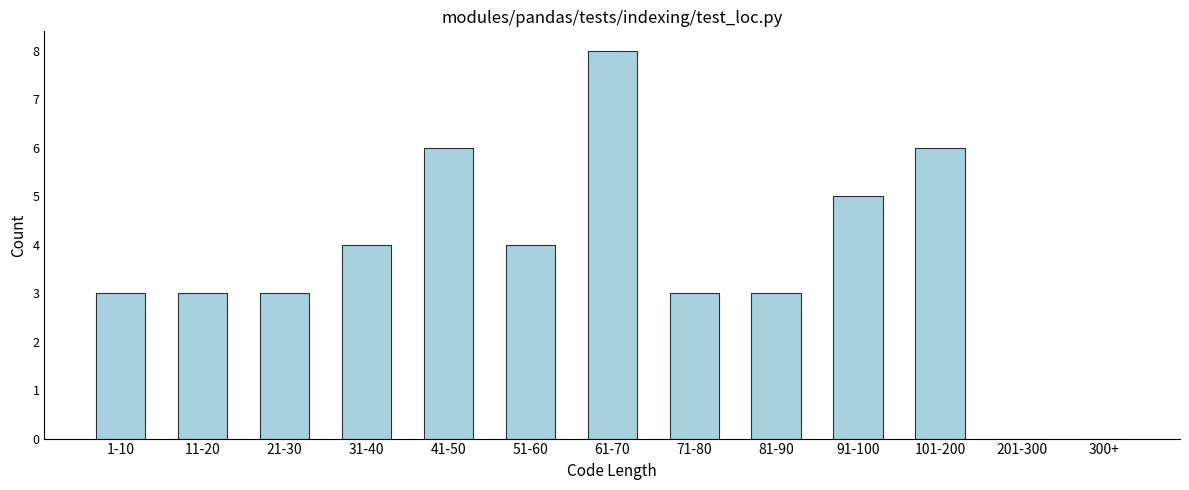

Reading left to right, what are all the values shown in this chart?

1-10=3	11-20=3	21-30=3	31-40=4	41-50=6	51-60=4	61-70=8	71-80=3	81-90=3	91-100=5	101-200=6	201-300=0	300+=0